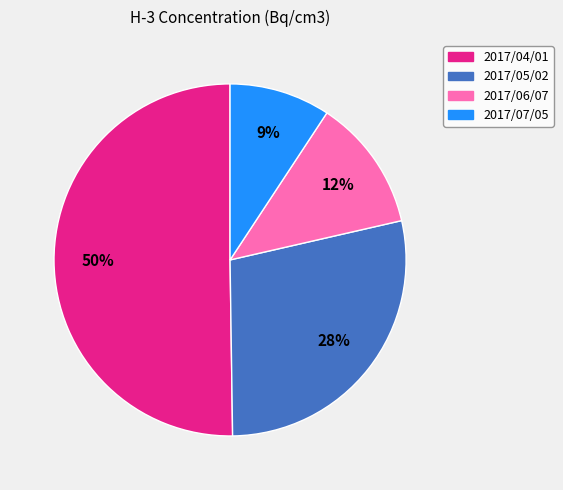

What is the ratio of the value at 2017/07/05 to the value at 2017/04/01?

0.2